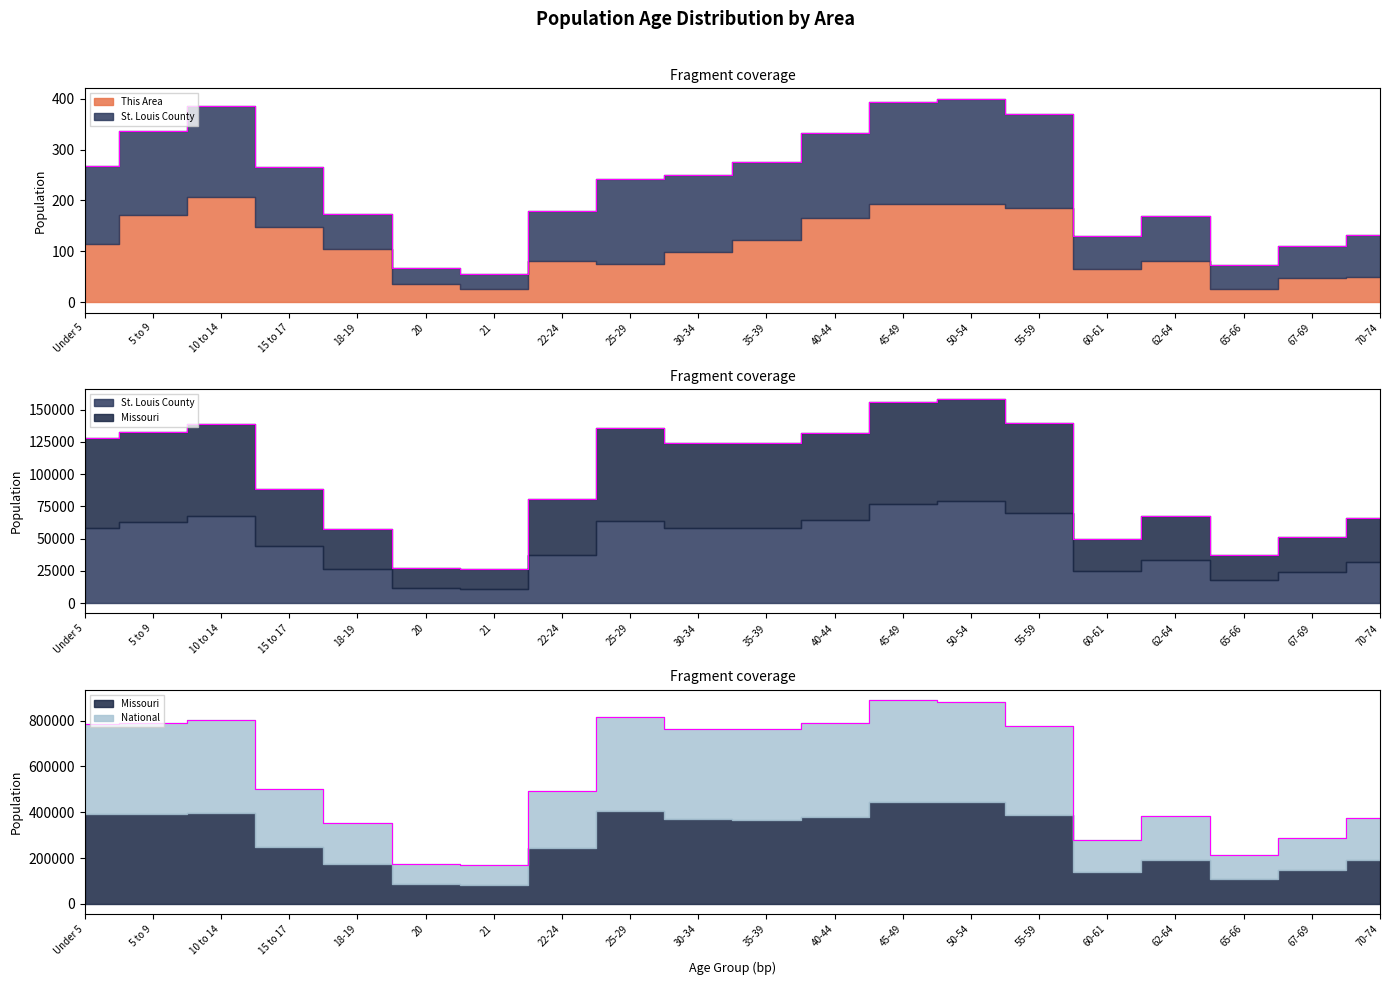

True or false: St. Louis County has a value of 22255.6 at 62-64.

False